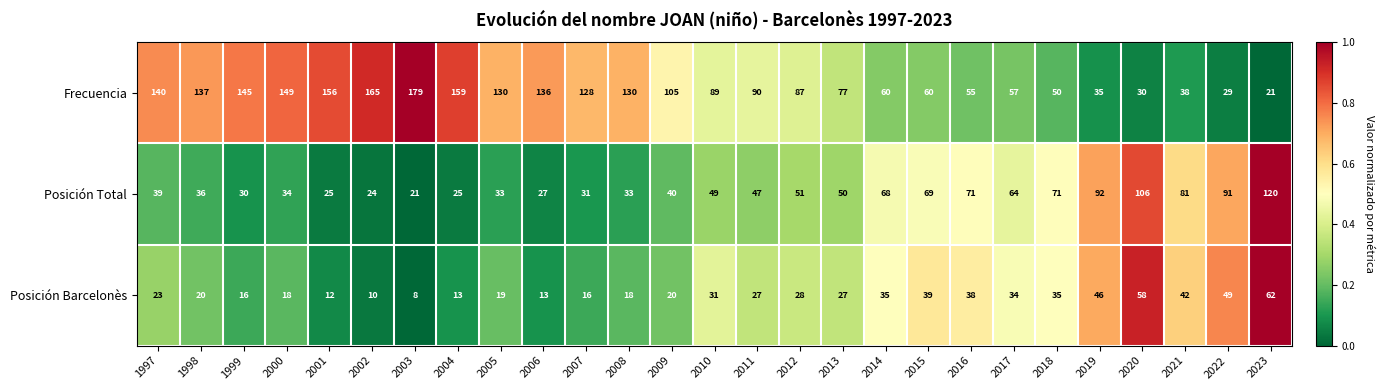

What is the spread (max minus min) of values at 2023?

99